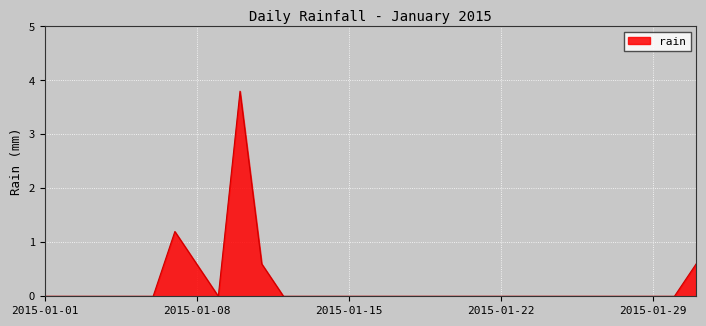

What is the greatest value displayed?

3.8